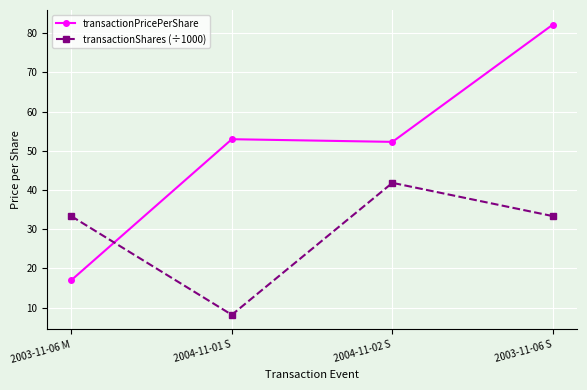

What is the average value of the transactionPricePerShare series?

51.1